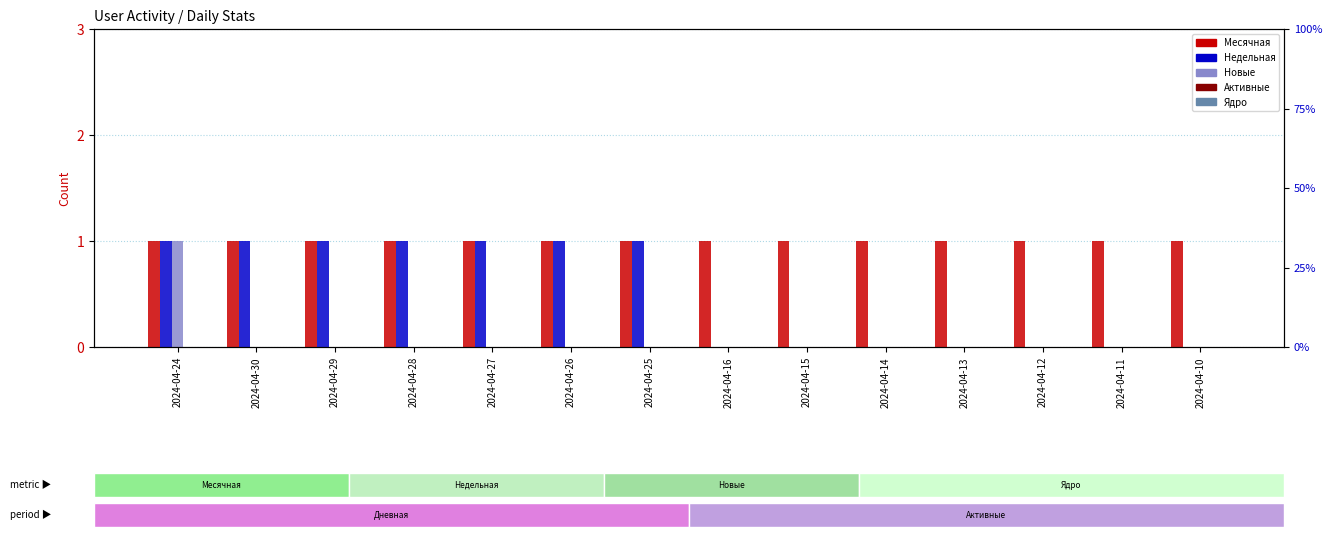

Rank the series by their maximum value, from highest to lowest.

Месячная, Недельная, Новые, Активные, Ядро